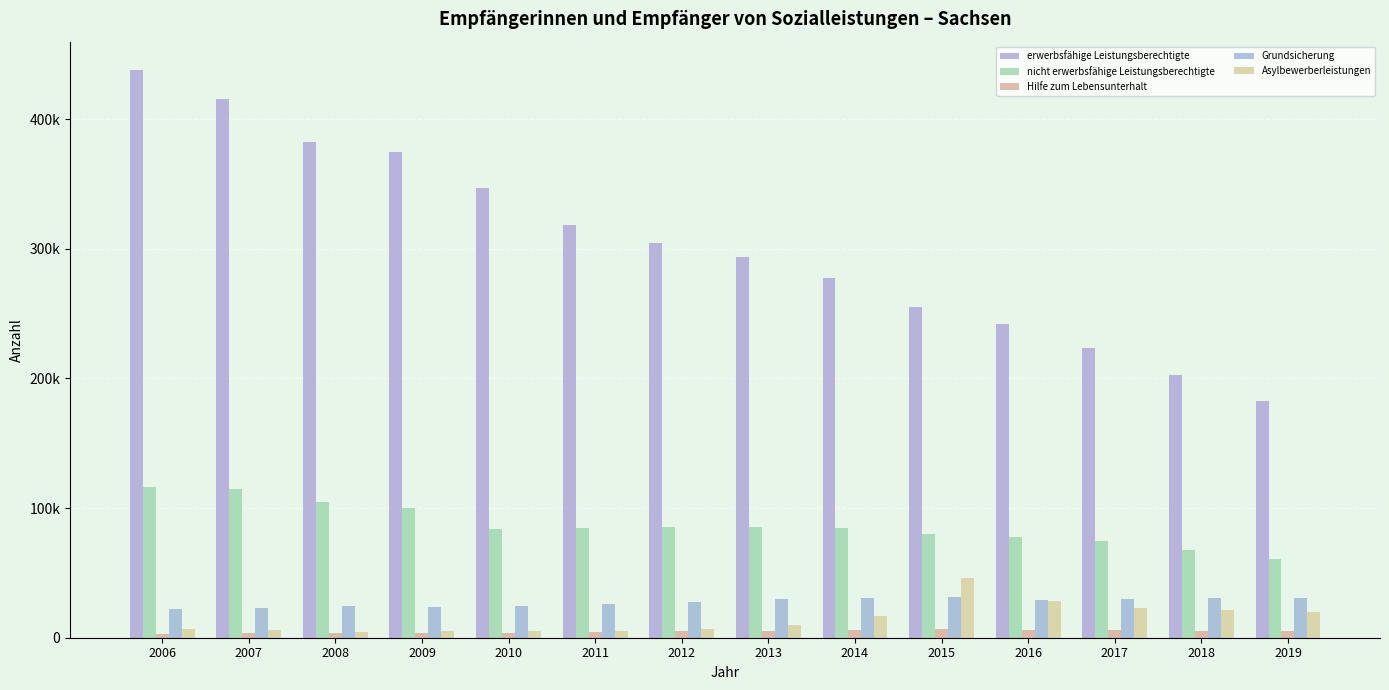

Are the bars grouped side by side (vs. stacked)?

Yes